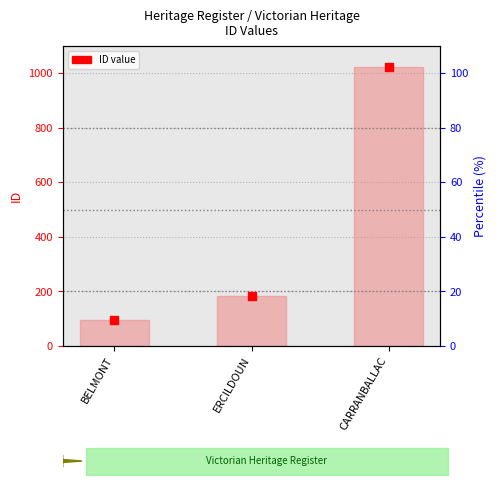

Which series has the largest total across all categories?

ID